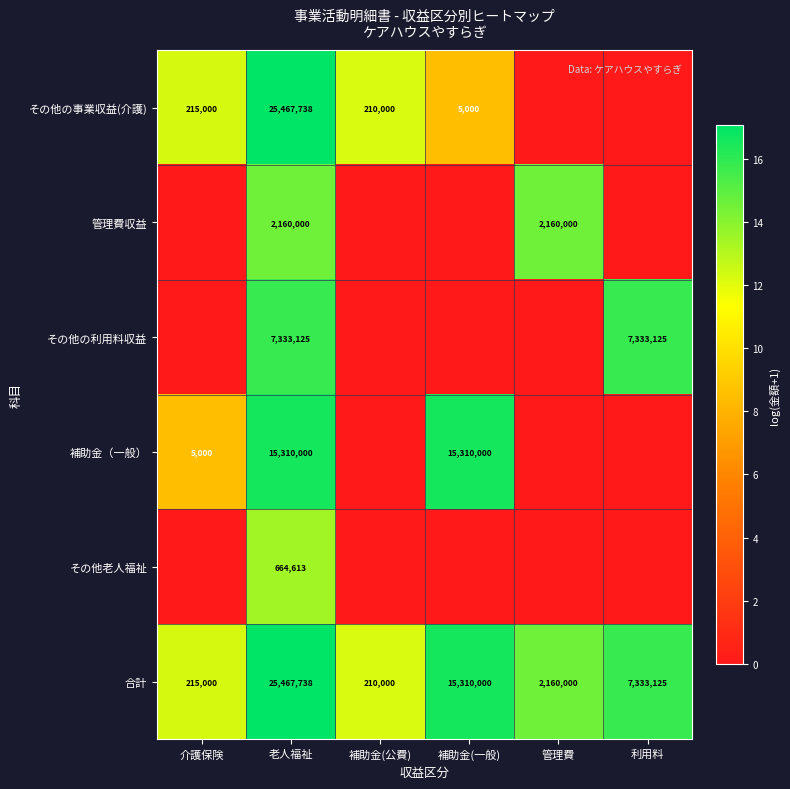

The value of その他の事業収益(介護) at 介護保険 is 137093. True or false?

False